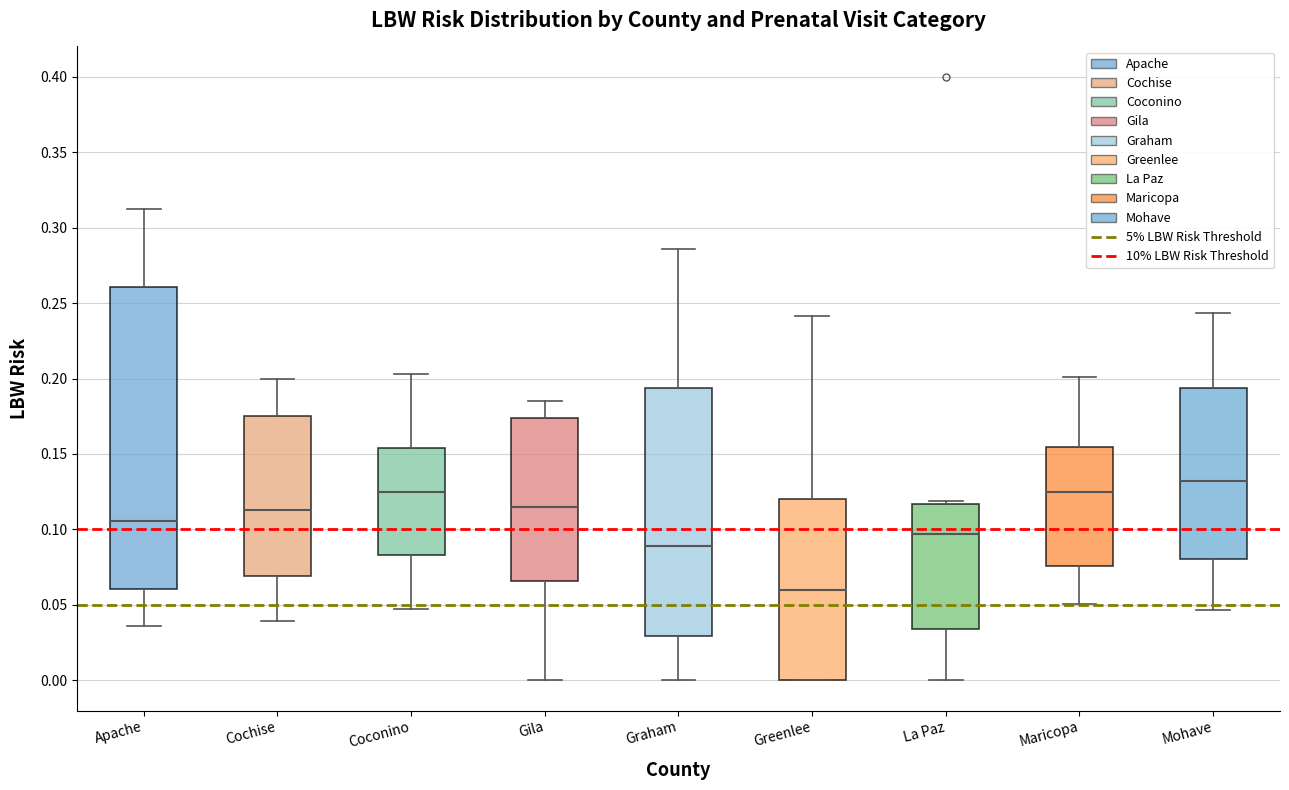

Reading left to right, transcribe this box plot: for each box, give where its median line is, the range the box spans, and where its two whiskers end, as read against the y-axis. The values are not printed on the chart, so give them approximately, as read against the axis.

Apache: median 0.105, box 0.060 to 0.260, whiskers 0.035 to 0.315
Cochise: median 0.115, box 0.070 to 0.175, whiskers 0.040 to 0.200
Coconino: median 0.125, box 0.085 to 0.155, whiskers 0.045 to 0.205
Gila: median 0.115, box 0.065 to 0.175, whiskers 0.000 to 0.185
Graham: median 0.090, box 0.030 to 0.195, whiskers 0.000 to 0.285
Greenlee: median 0.060, box 0.000 to 0.120, whiskers 0.000 to 0.240
La Paz: median 0.095, box 0.035 to 0.115, whiskers 0.000 to 0.120
Maricopa: median 0.125, box 0.075 to 0.155, whiskers 0.050 to 0.200
Mohave: median 0.130, box 0.080 to 0.195, whiskers 0.045 to 0.245